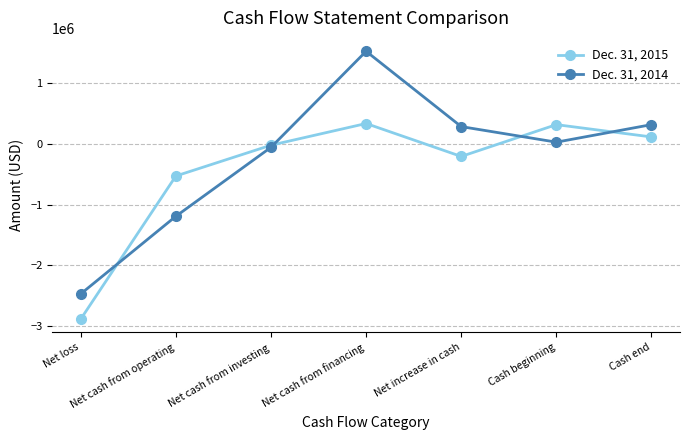

Which series has the largest total across all categories?

Dec. 31, 2014